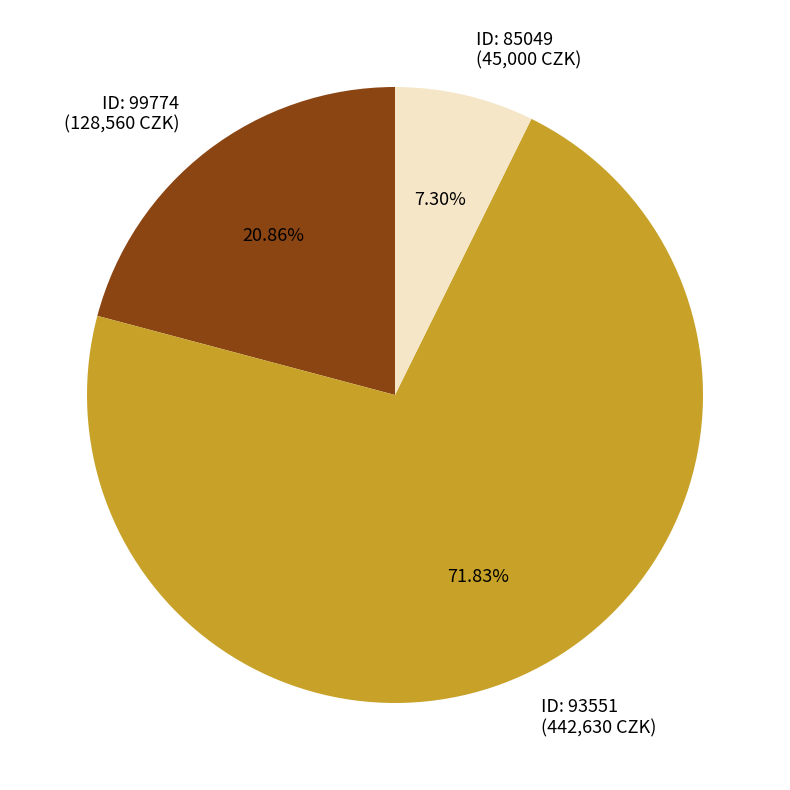

Between ID: 99774 (128,560 CZK) and ID: 85049 (45,000 CZK), which is larger?

ID: 99774 (128,560 CZK)